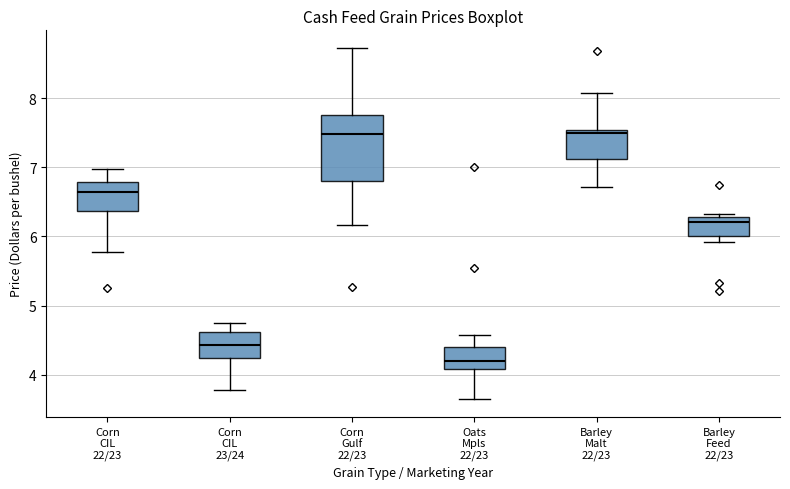

Reading left to right, read every box against the y-axis: the position of its median line, the range the box covers, and the ends of its whiskers. The values are not printed on the chart, so give them approximately, as read against the axis.

Corn CIL 22/23: median 6.7, box 6.4 to 6.8, whiskers 5.8 to 7.0
Corn CIL 23/24: median 4.4, box 4.2 to 4.6, whiskers 3.8 to 4.8
Corn Gulf 22/23: median 7.5, box 6.8 to 7.8, whiskers 6.2 to 8.7
Oats Mpls 22/23: median 4.2, box 4.1 to 4.4, whiskers 3.6 to 4.6
Barley Malt 22/23: median 7.5 (just below the box's upper edge), box 7.1 to 7.5, whiskers 6.7 to 8.1
Barley Feed 22/23: median 6.2, box 6.0 to 6.3, whiskers 5.9 to 6.3 (just above the box's upper edge)